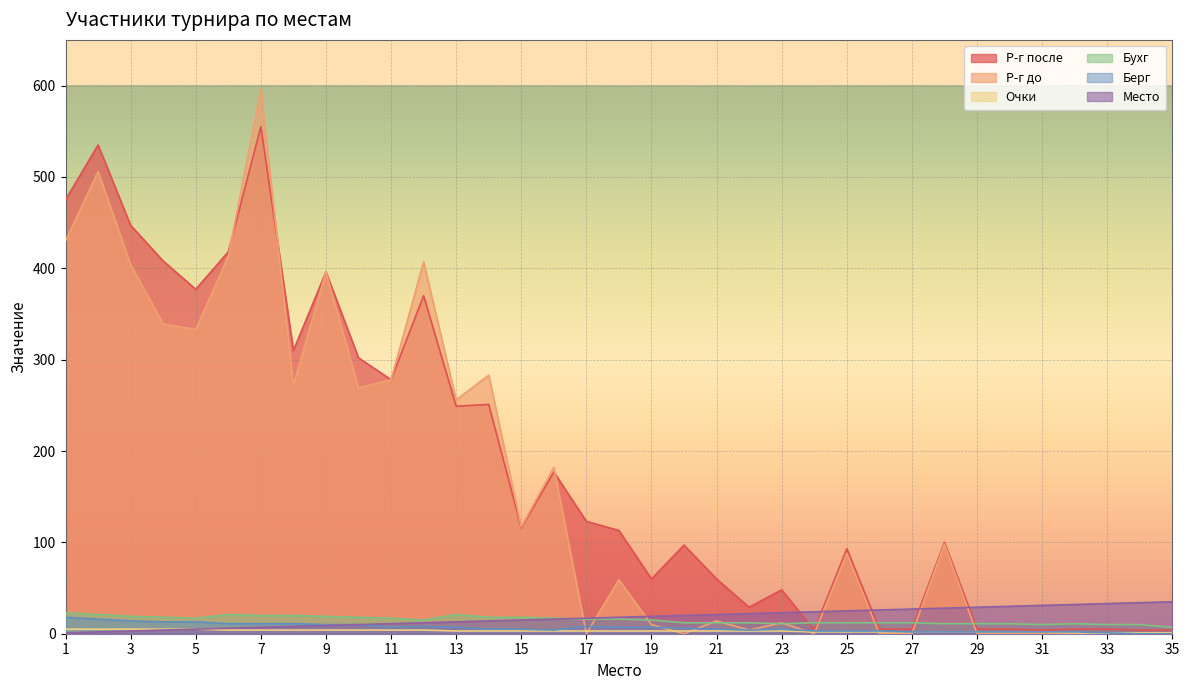

How many values in the Р-г после series exceed 113?

17